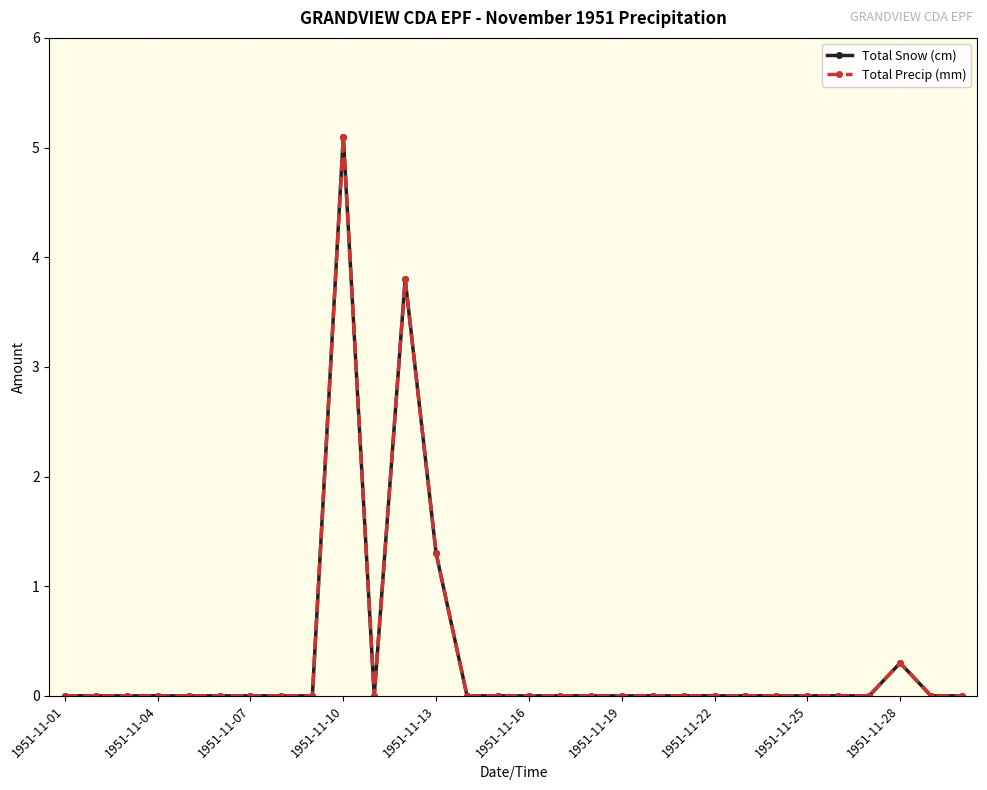

Count the number of data series in this chart.

2